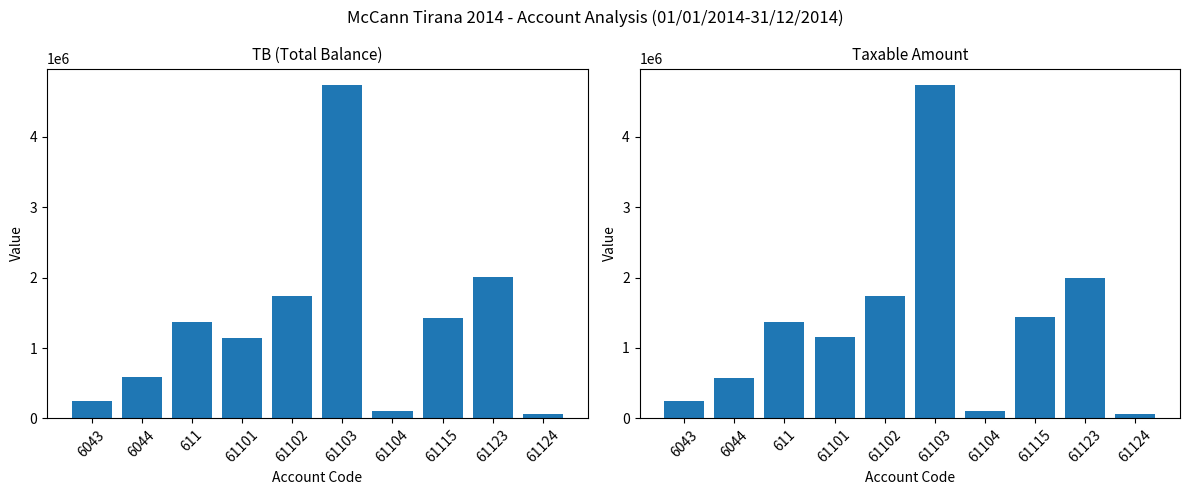

Which category has the lowest value in the Taxable series?

61124